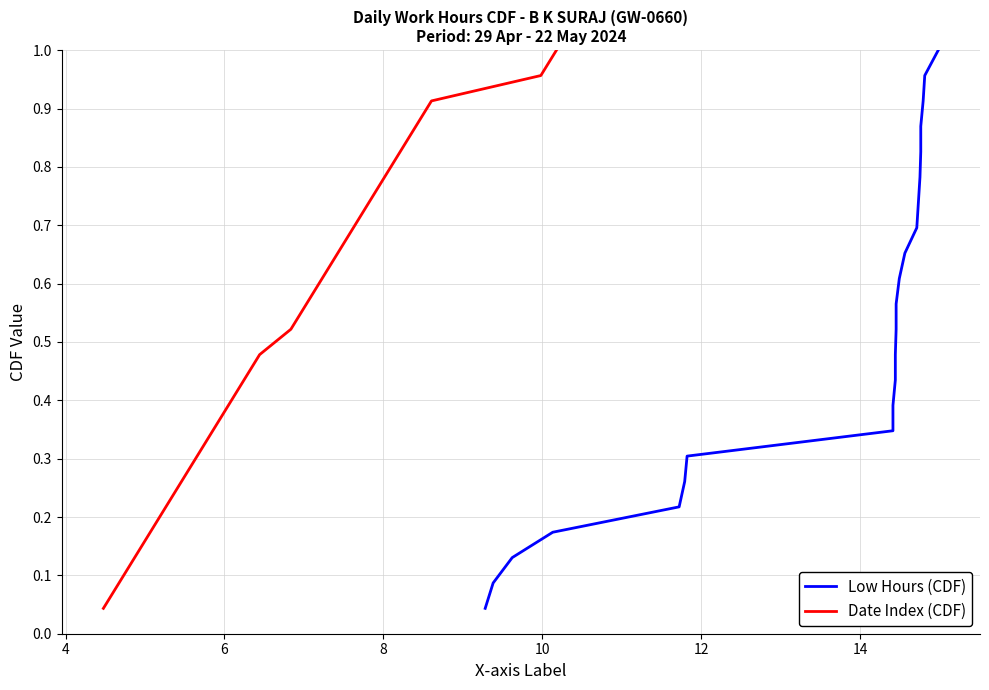

Which series has the largest total across all categories?

Low Hours (CDF)